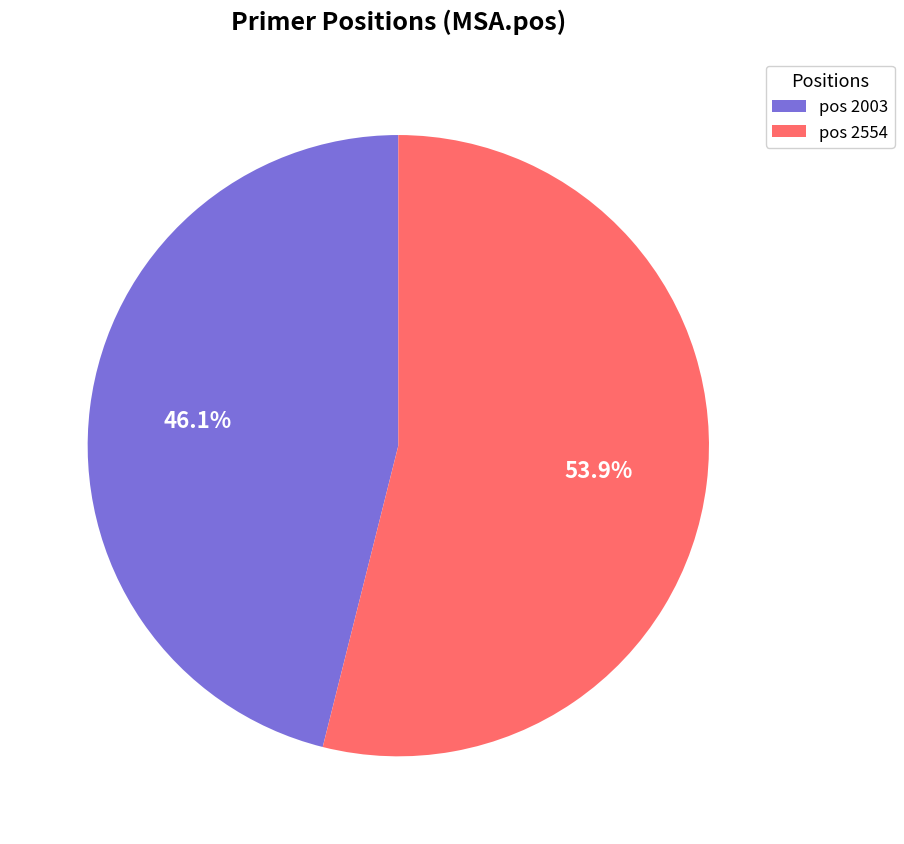

To the nearest percent, what is the average slice percentage?

50%